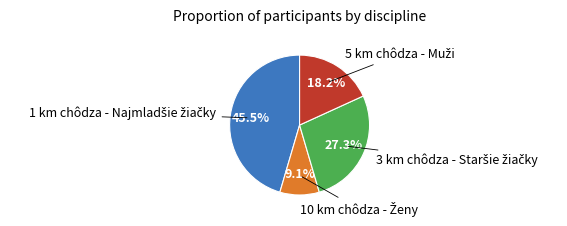

Does any single category account for the majority?

No